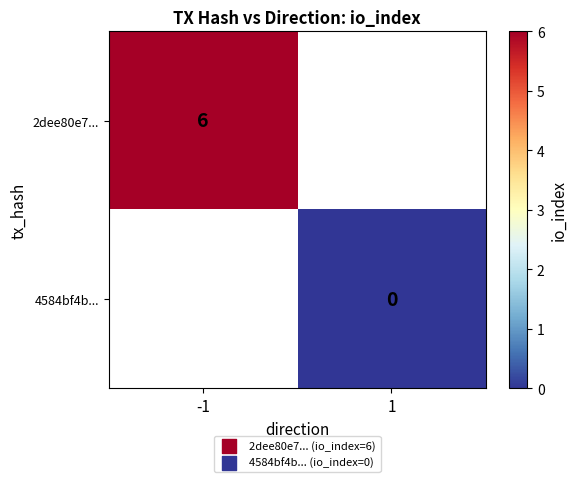

The value of 2dee80e7... at -1 is 2. True or false?

False